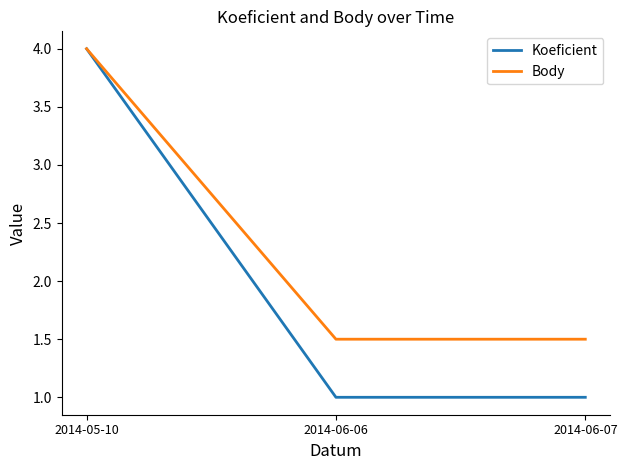

Is the value of Body at 2014-06-06 greater than the value of Koeficient at 2014-06-07?

Yes